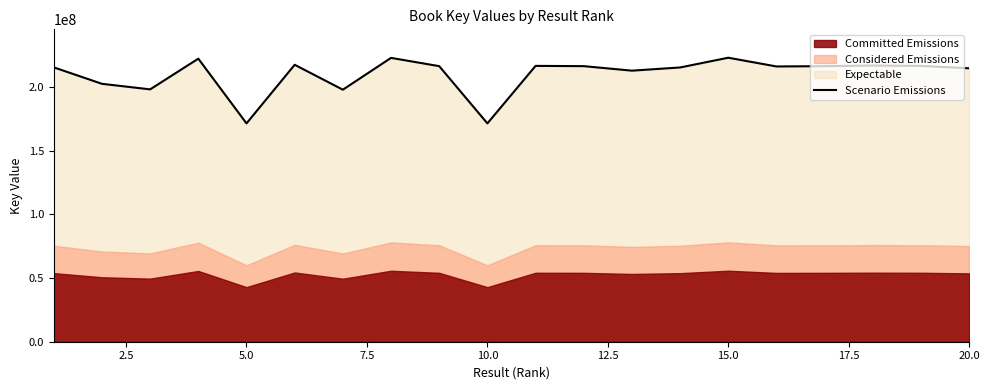

How many points are lower than both their immediate neighbors (excluding endpoints)?

6